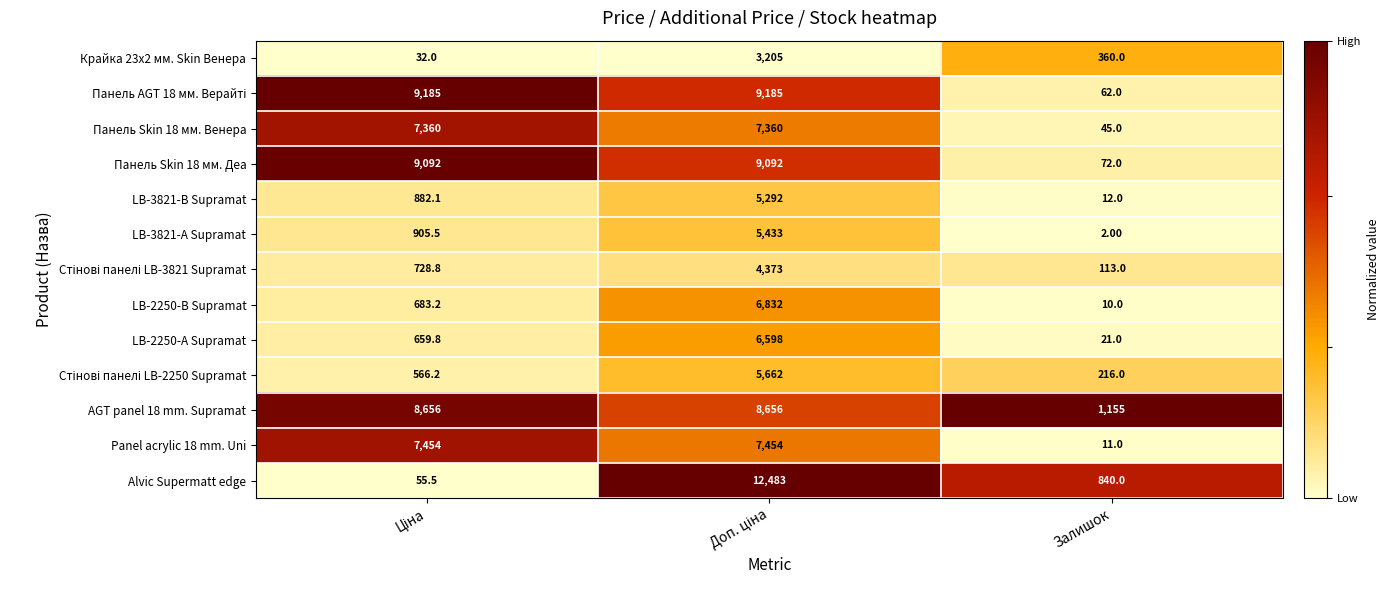

How many categories are shown in the chart?

3